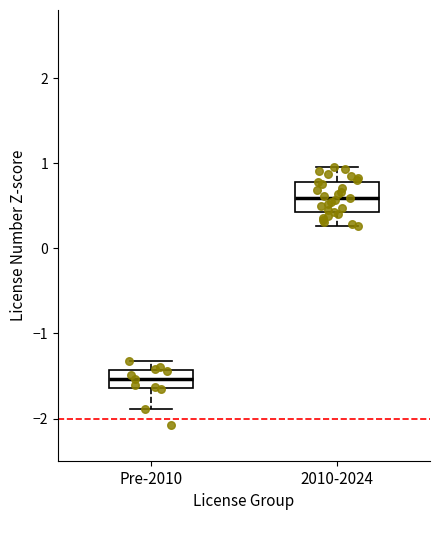

Which box has the highest median line?

2010-2024